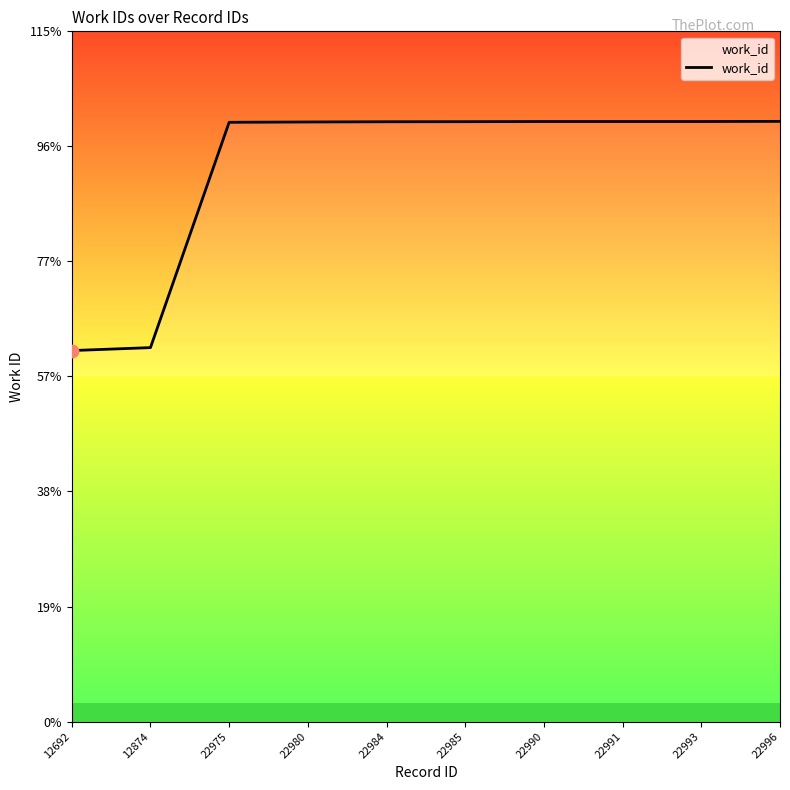

Is this an area chart (filled region under the line)?

Yes